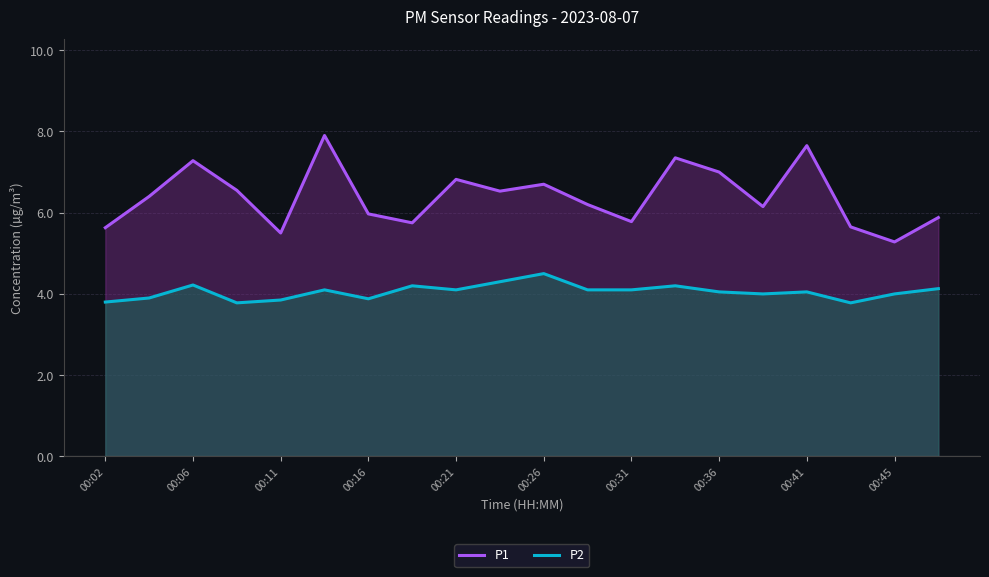

What is the minimum value shown in the chart?

3.8